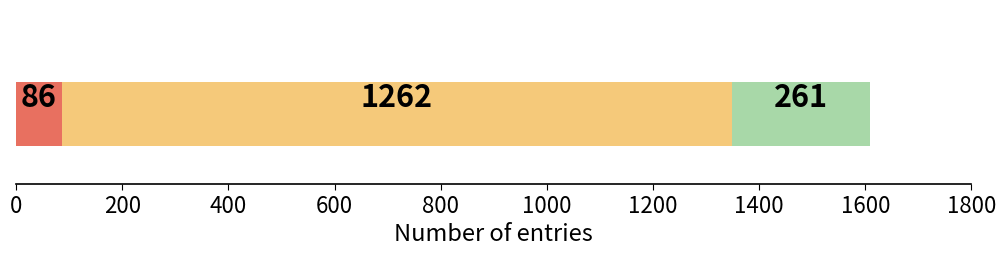

How many series are shown in this chart?

3